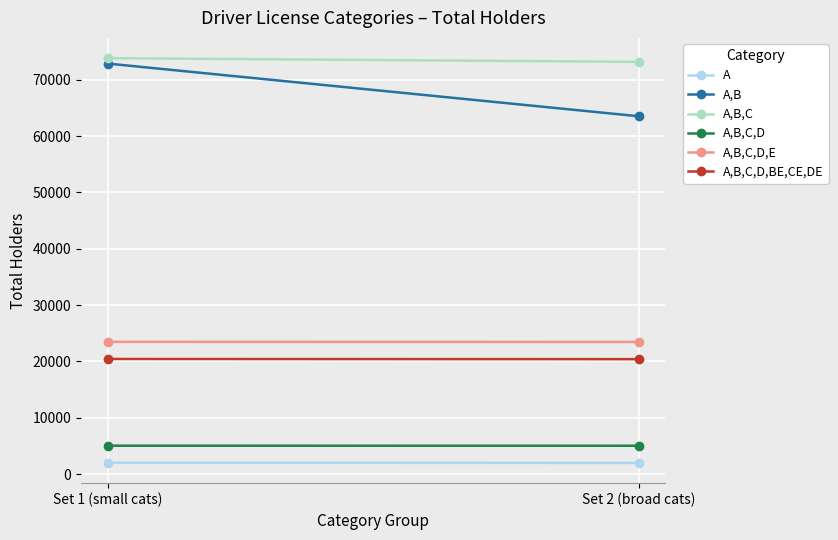

What is the minimum value shown in the chart?

1974